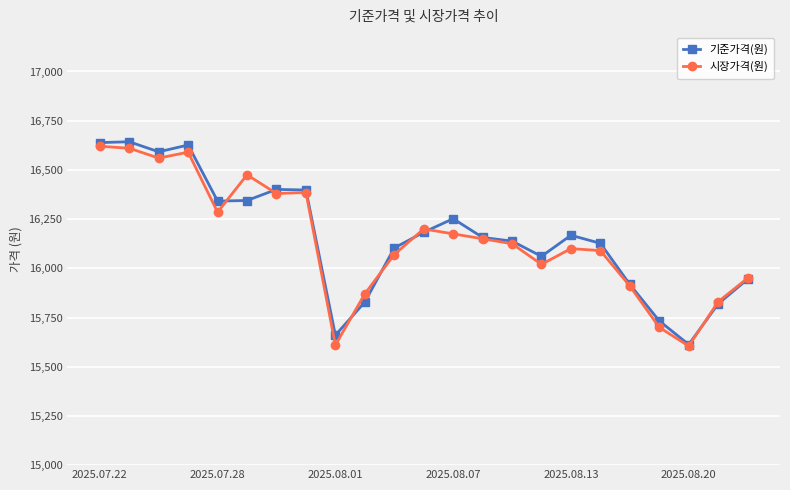

Which series has the largest range (max minus min)?

기준가격(원)